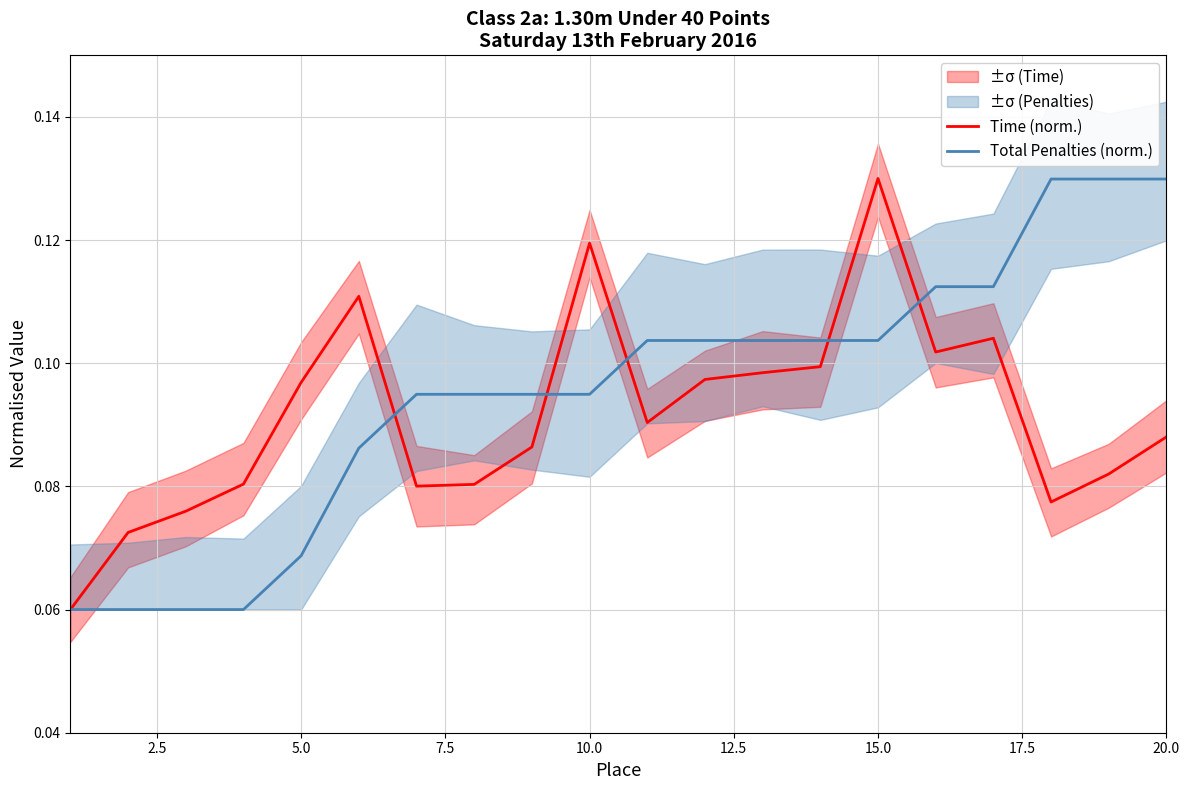

List the series in order of their peak value, lowest first.

Total Penalties (norm.), Time (norm.)